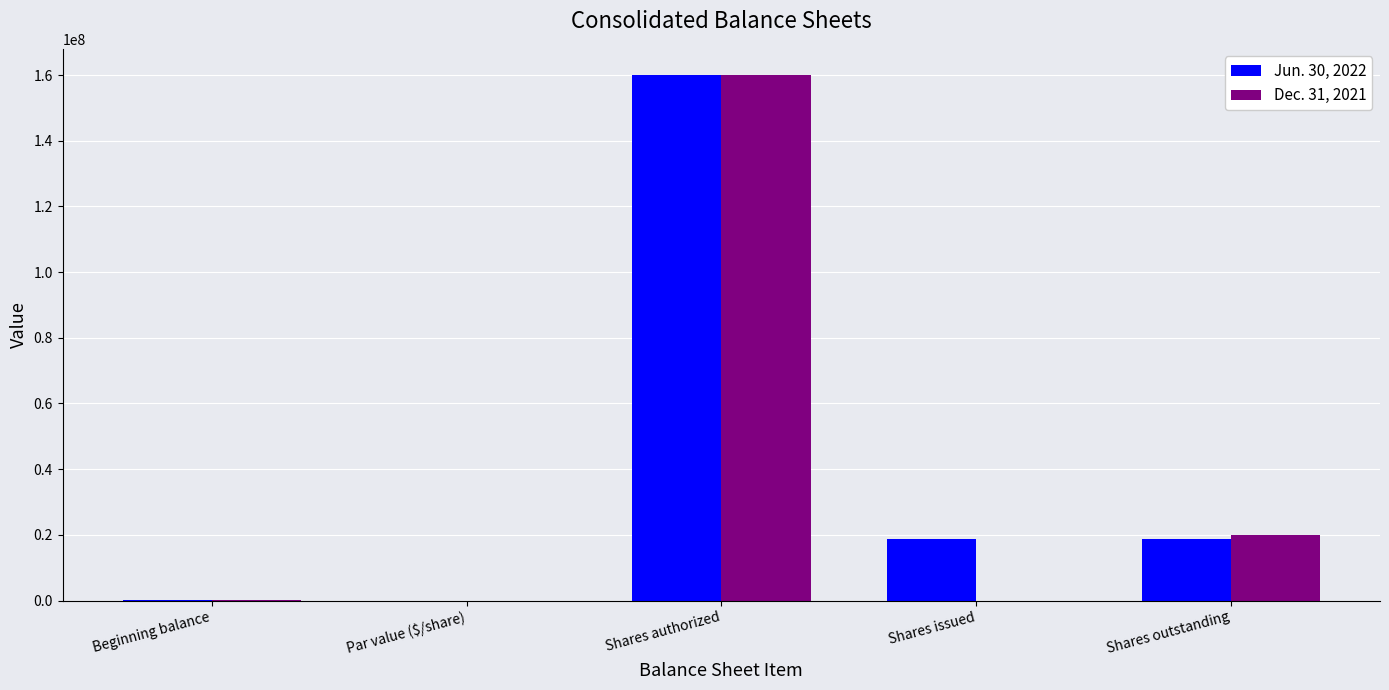

The value of Jun. 30, 2022 at Shares outstanding is 8468548. True or false?

False